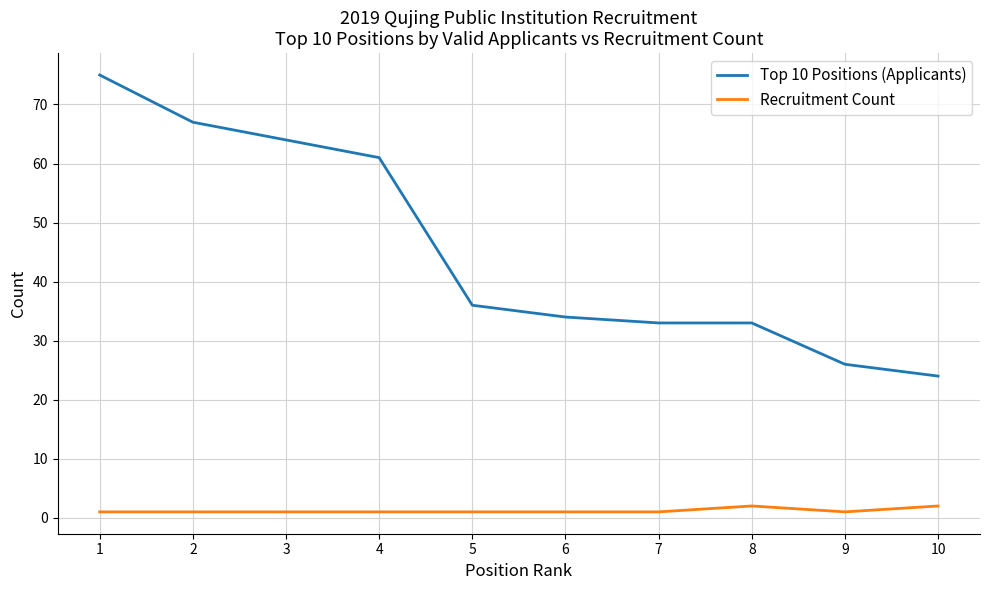

True or false: Top 10 Positions (Applicants) has a value of 67 at 2.

True